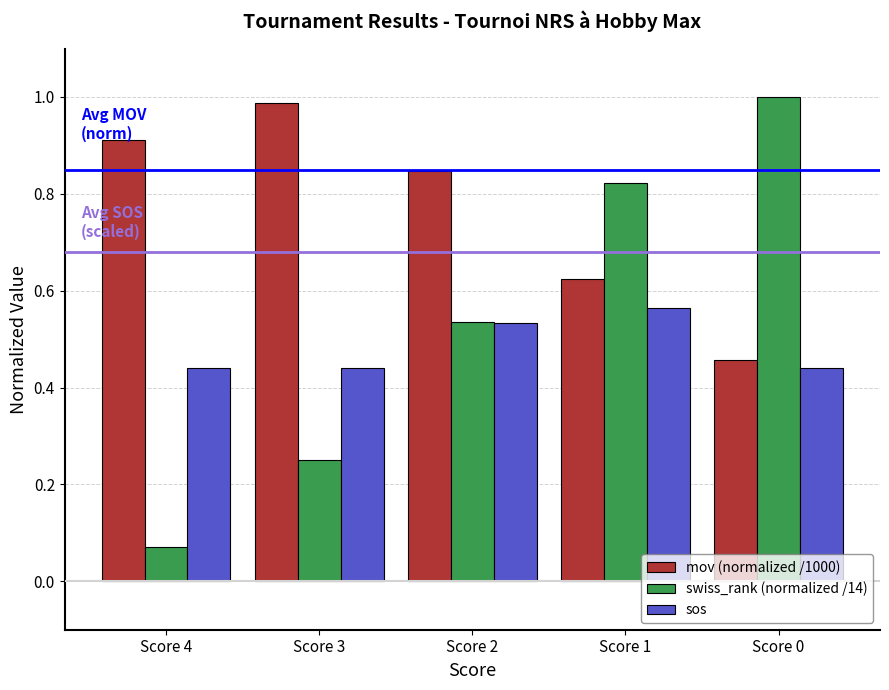

The value of swiss_rank (normalized /14) at Score 2 is 0.8. True or false?

False